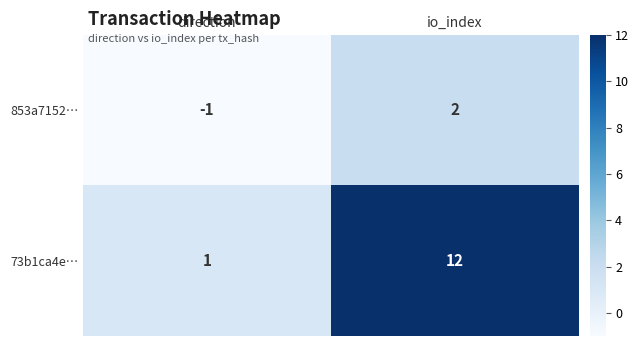

What is the maximum value shown in the chart?

12